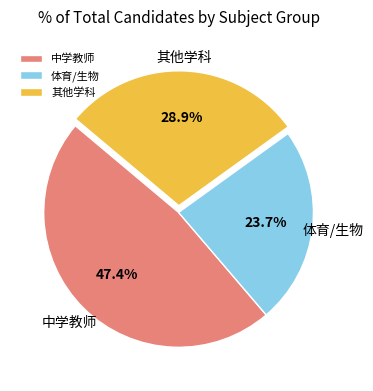

Rank the categories by value from highest to lowest.

中学教师, 其他学科, 体育/生物